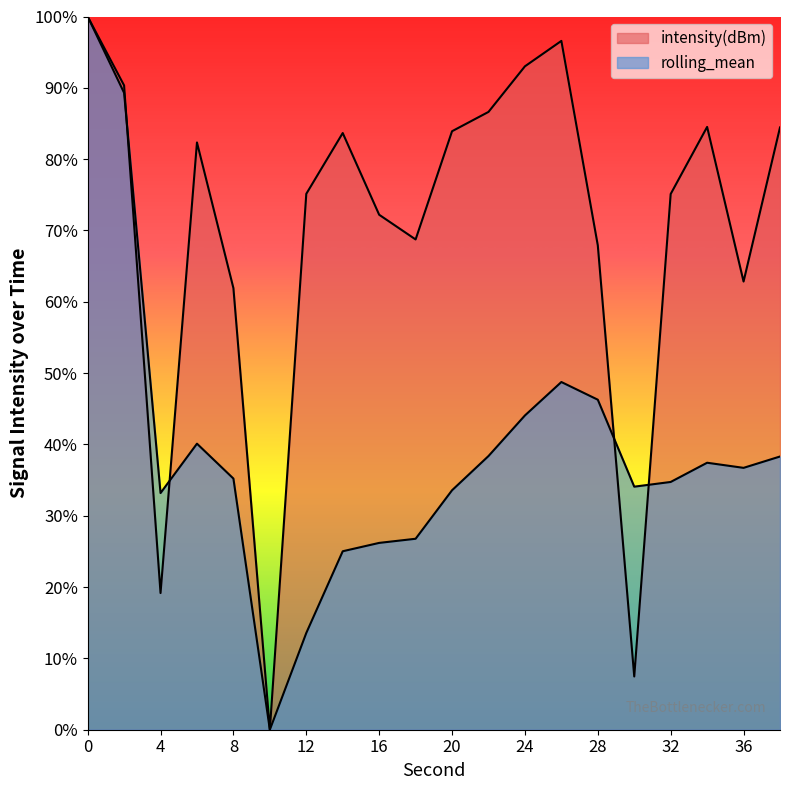

Where is rolling_mean nearest to the value 49?

26